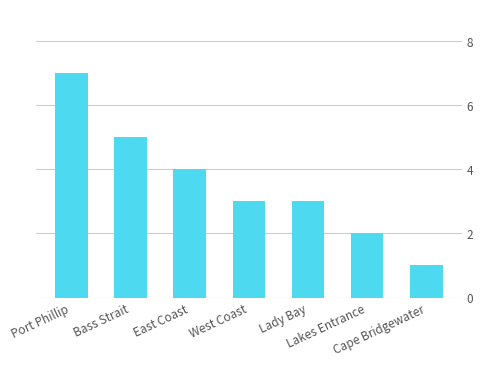

The value at West Coast is 3. True or false?

True